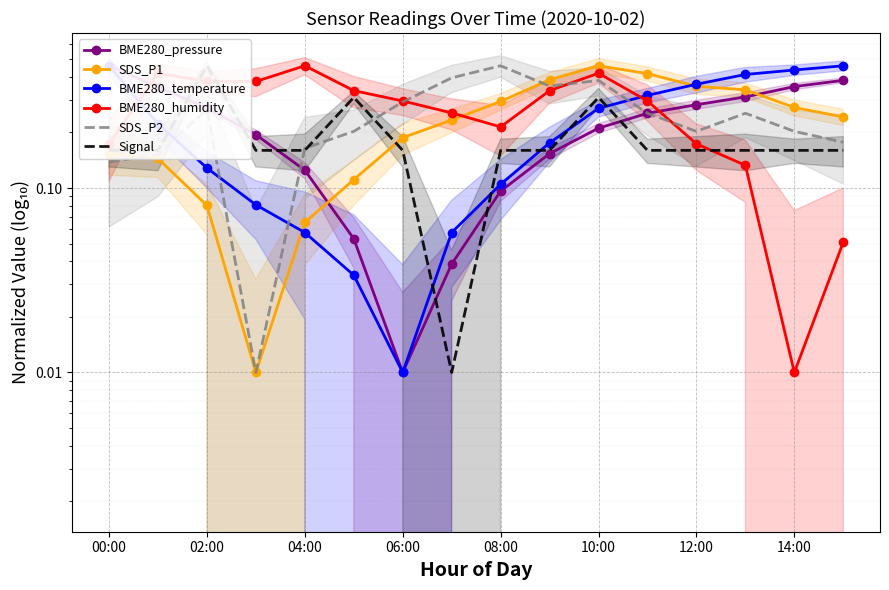

How many interior local peaks does the SDS_P1 series have?

1